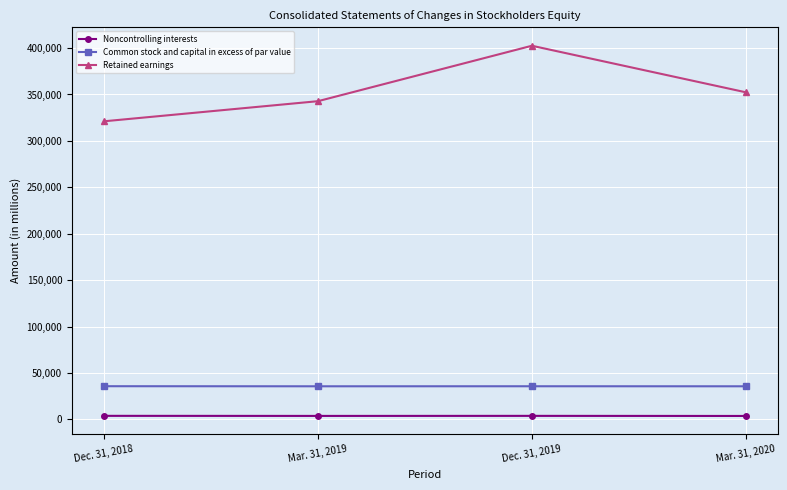

Which series changed the most between Dec. 31, 2018 and Mar. 31, 2019?

Retained earnings